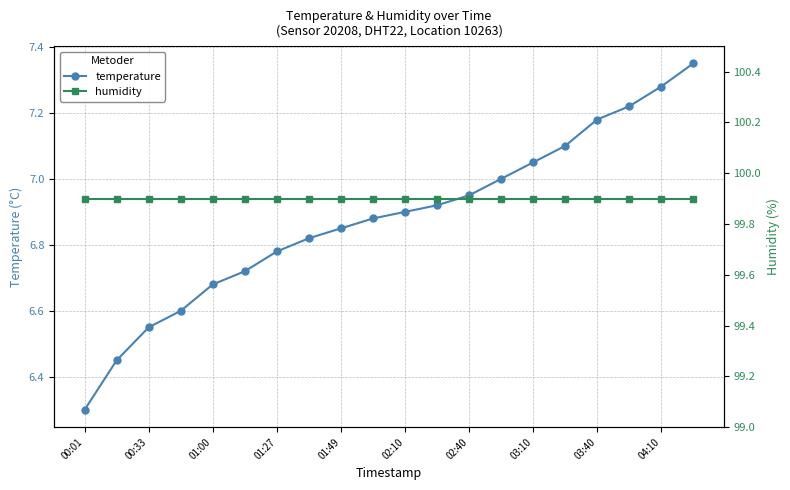

What is the sum of all temperature values?

137.6